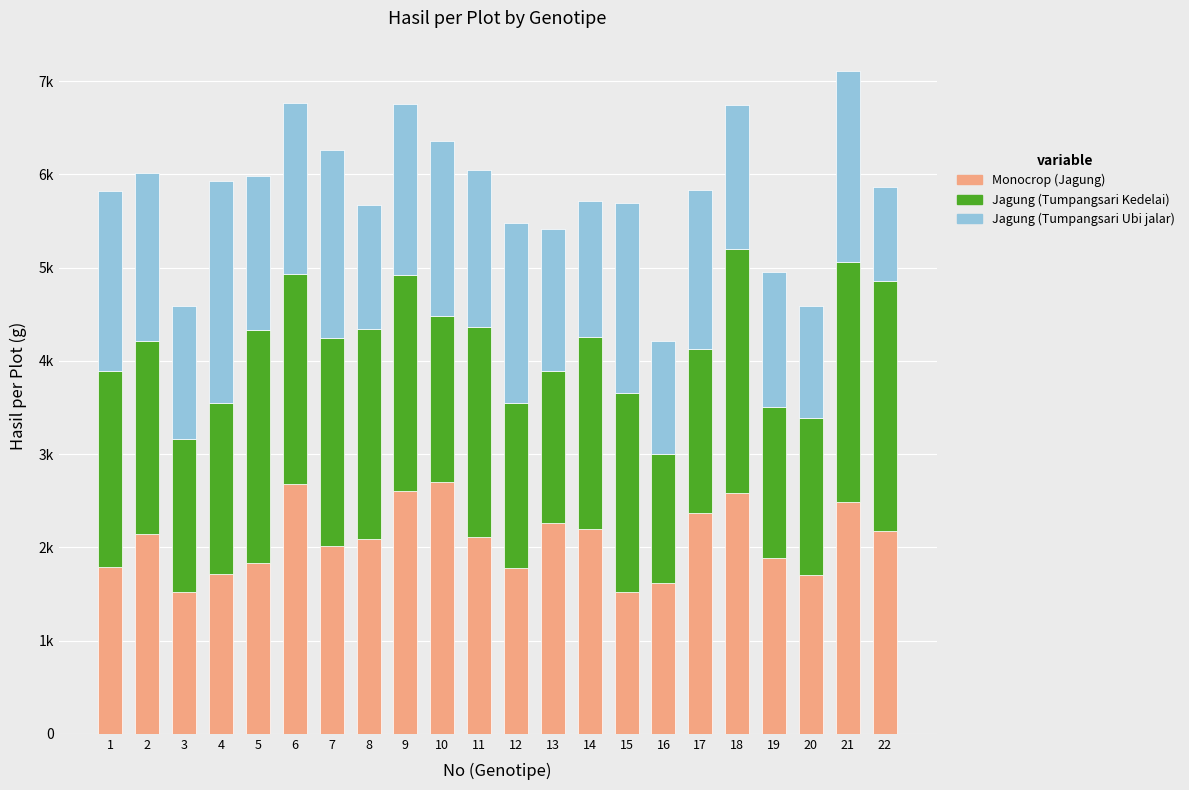

What are all the series names shown in the legend?

Monocrop (Jagung), Jagung (Tumpangsari Kedelai), Jagung (Tumpangsari Ubi jalar)